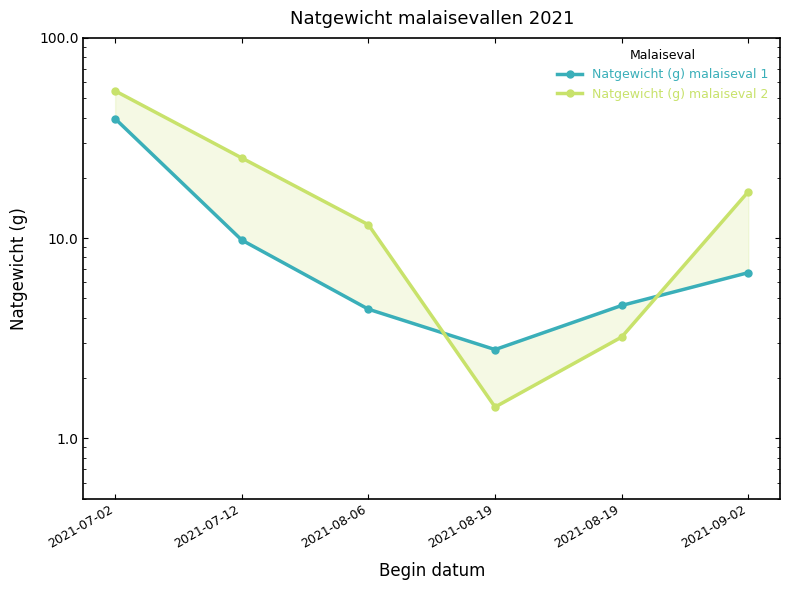

Which series ends up on top after the final intersection of Natgewicht (g) malaiseval 1 and Natgewicht (g) malaiseval 2?

Natgewicht (g) malaiseval 2